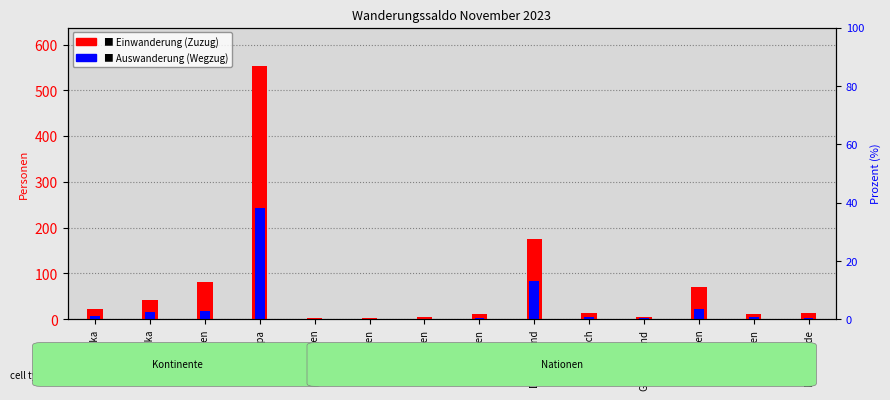

How many categories are shown in the chart?

14